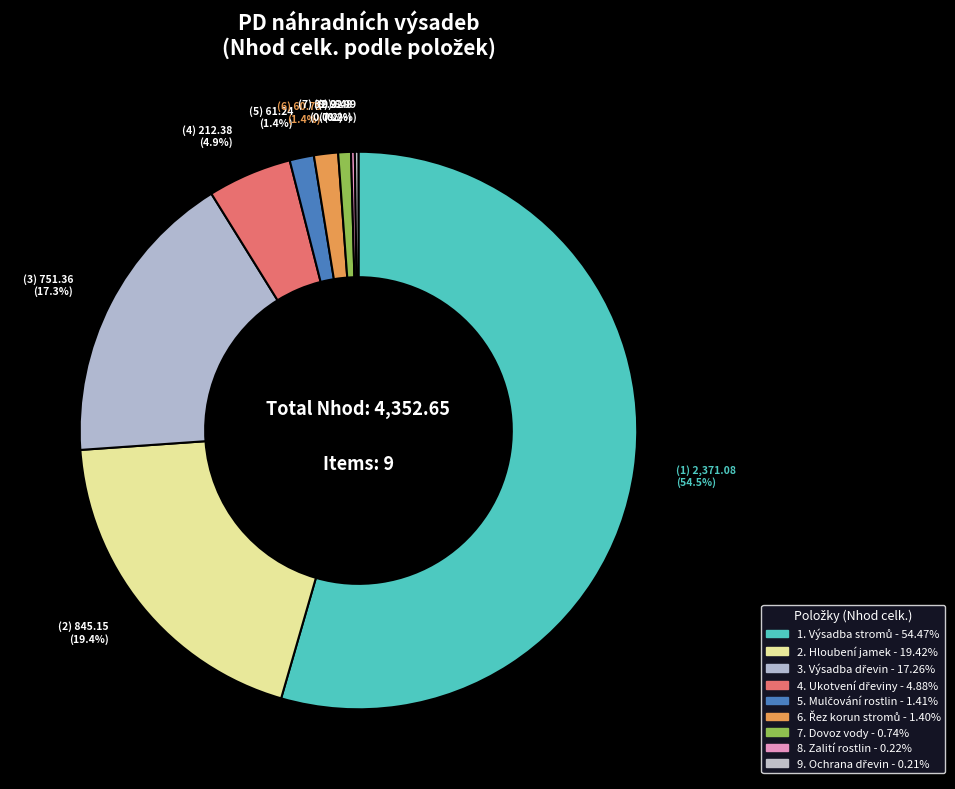

Which category accounts for the majority?

Výsadba stromů